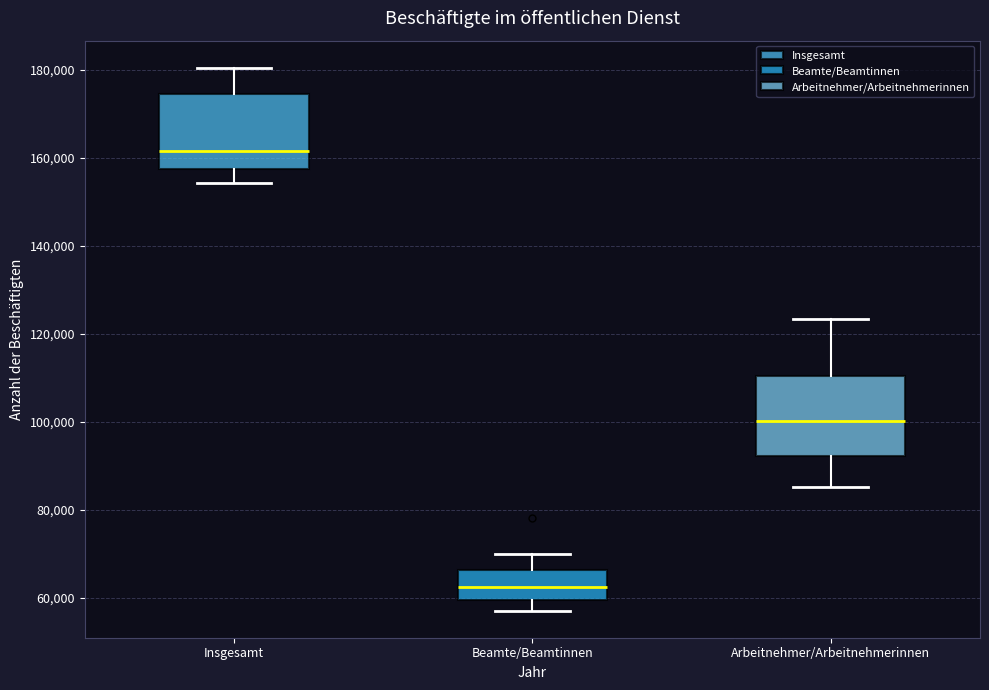

Where is the upper edge of the box for Insgesamt on the y-axis? The values are not printed on the chart, so give them approximately, as read against the axis.

174000